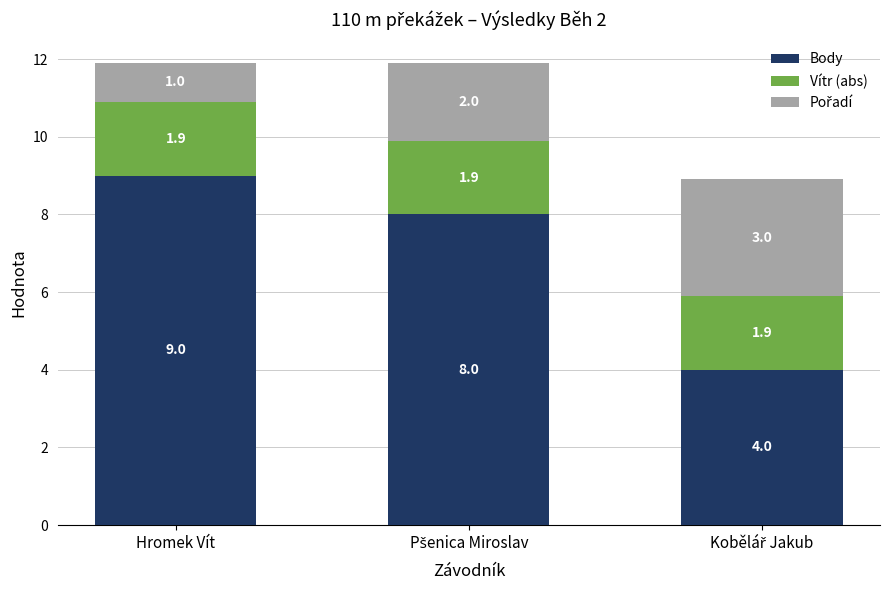

What is the average value of the Body series?

7.0